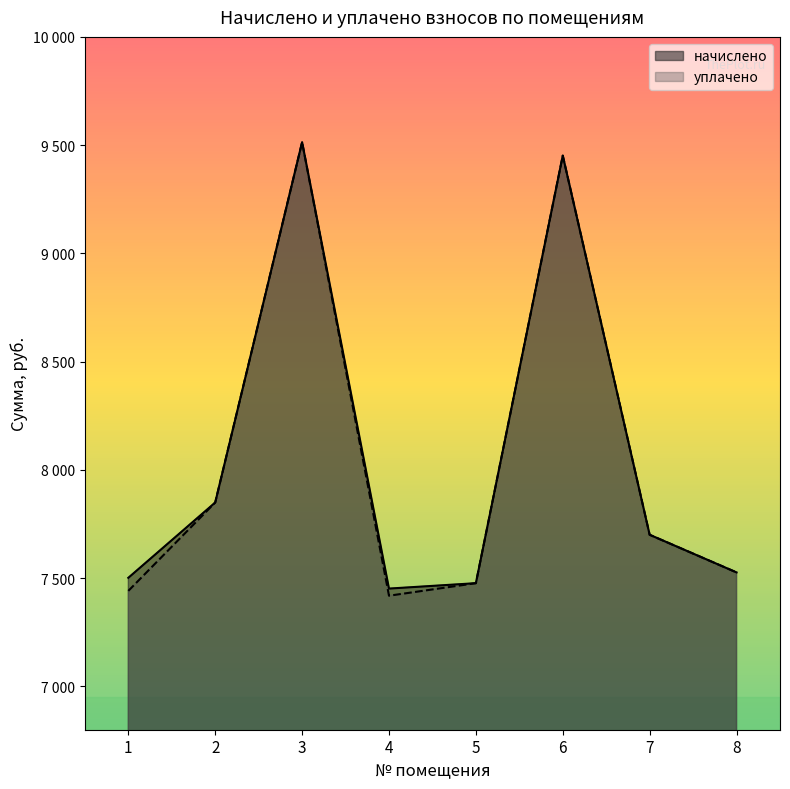

Reading left to right, transcribe all the data shown in this chart.

начислено: 7501.7	7849.4	9513.7	7451.9	7476.8	9451.6	7700.4	7526.5
уплачено: 7441.3	7849.4	9513.7	7418.9	7476.8	9451.6	7700.4	7526.5